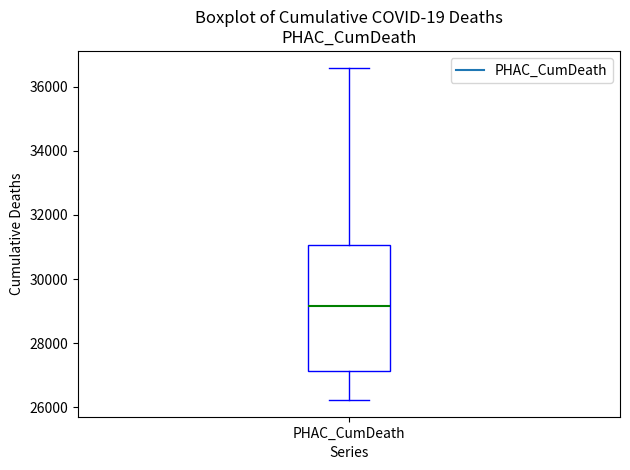

Where does the median line of the box for PHAC_CumDeath sit on the y-axis? The values are not printed on the chart, so give them approximately, as read against the axis.

29200